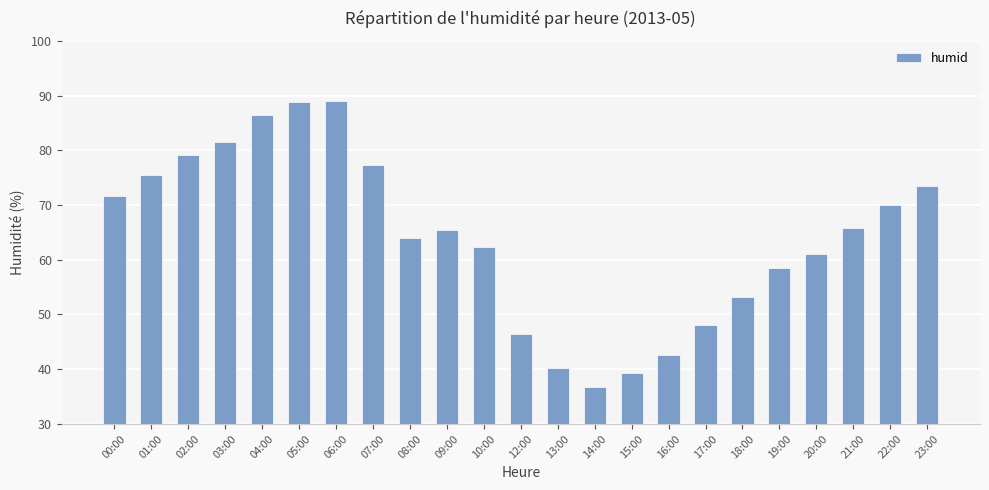

Does the chart contain any negative values?

No